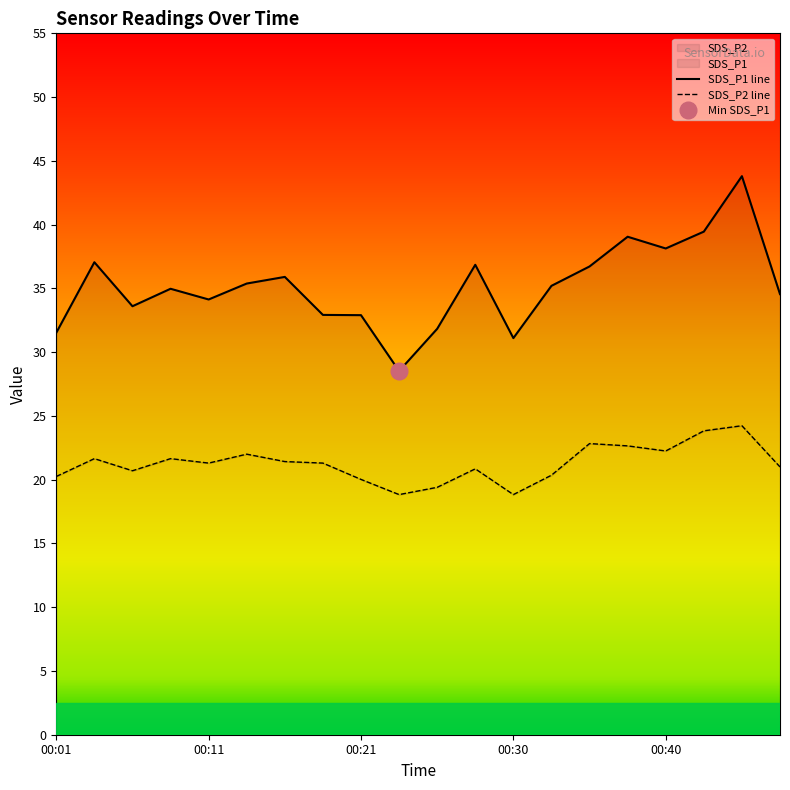

What is the sum of the SDS_P1 values at 00:33 and 00:18?

68.1